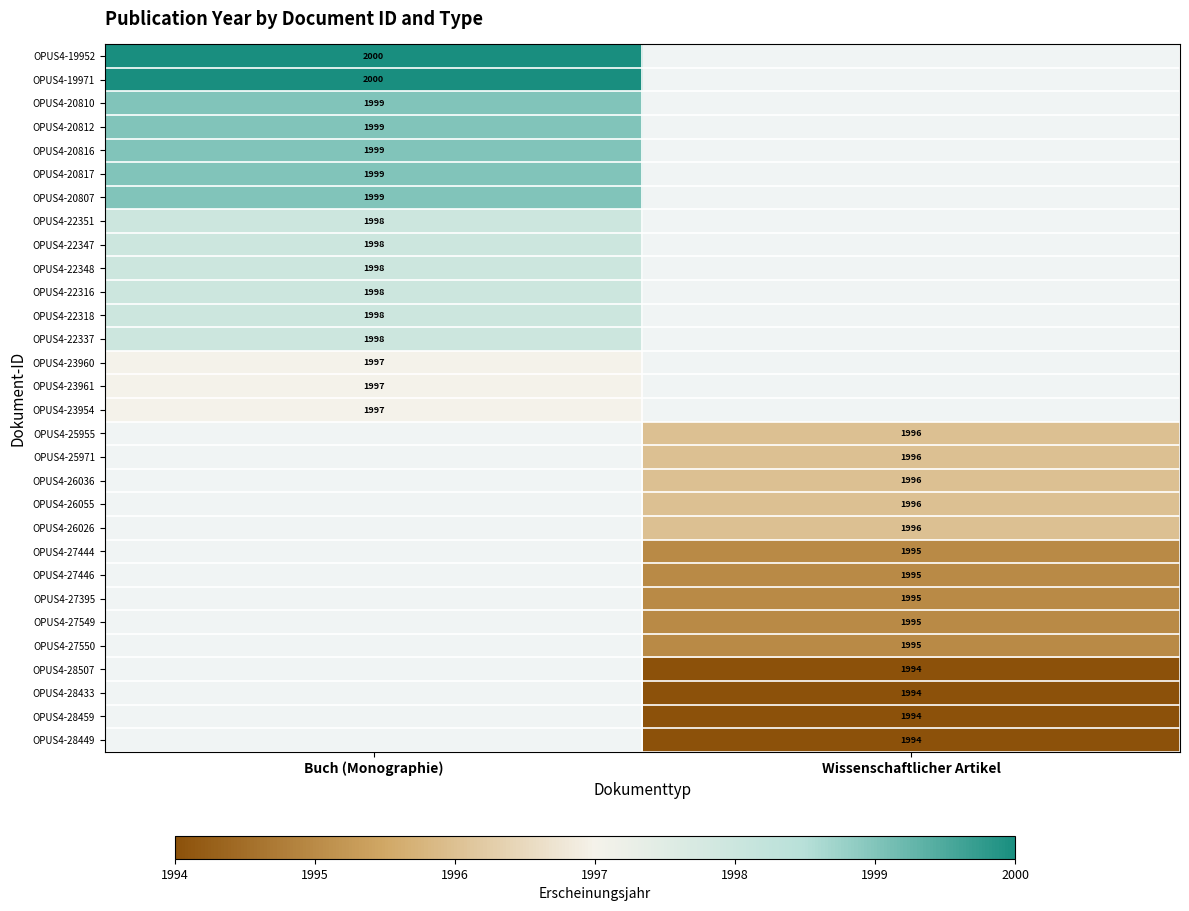

The value of OPUS4-27549 at Wissenschaftlicher Artikel is 1995. True or false?

True